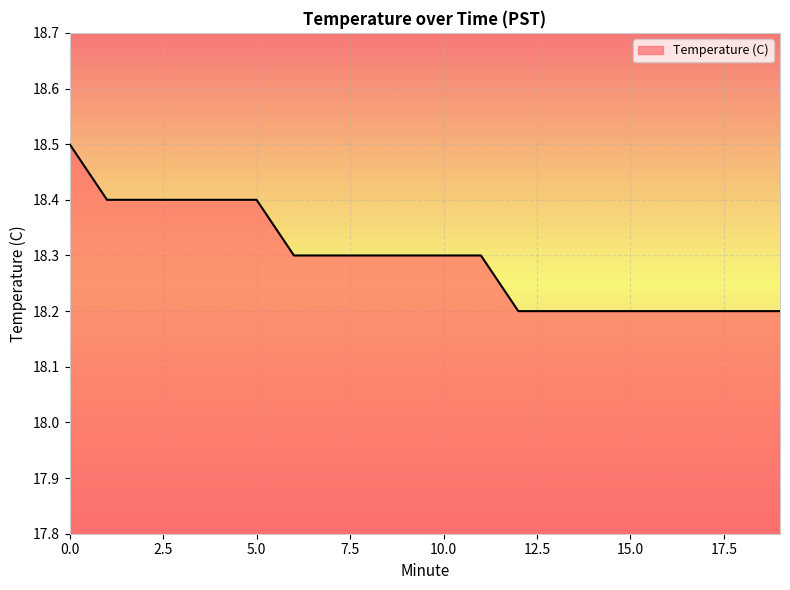

Does the chart have visible grid lines?

Yes